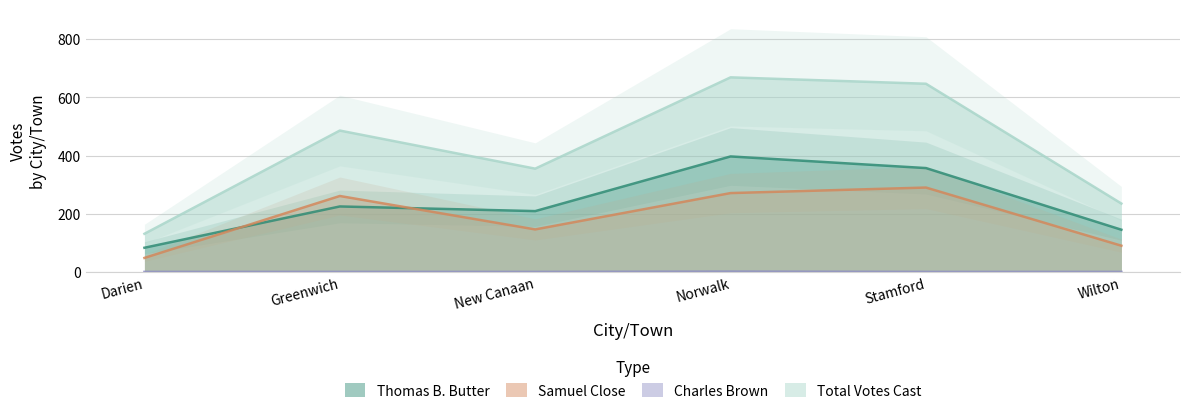

List the series in order of their peak value, lowest first.

Charles Brown, Samuel Close, Thomas B. Butter, Total Votes Cast